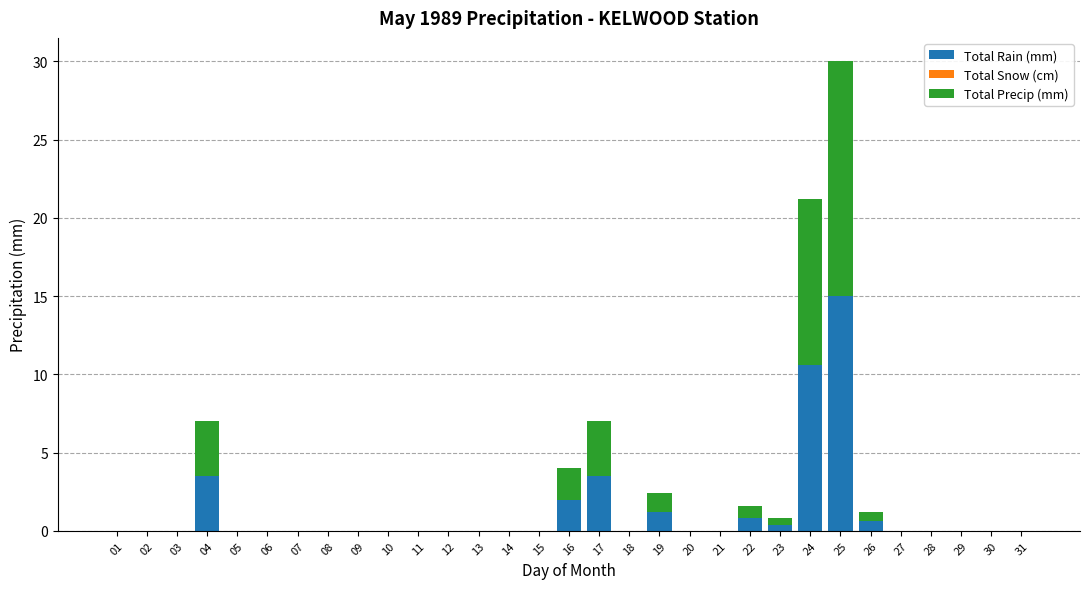

At which category is the sum across all series the highest?

25